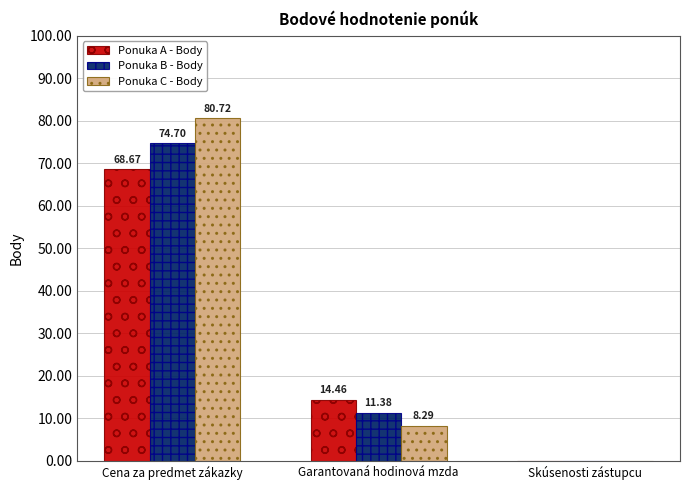

True or false: Ponuka A - Body has a value of 14.5 at Garantovaná hodinová mzda.

True